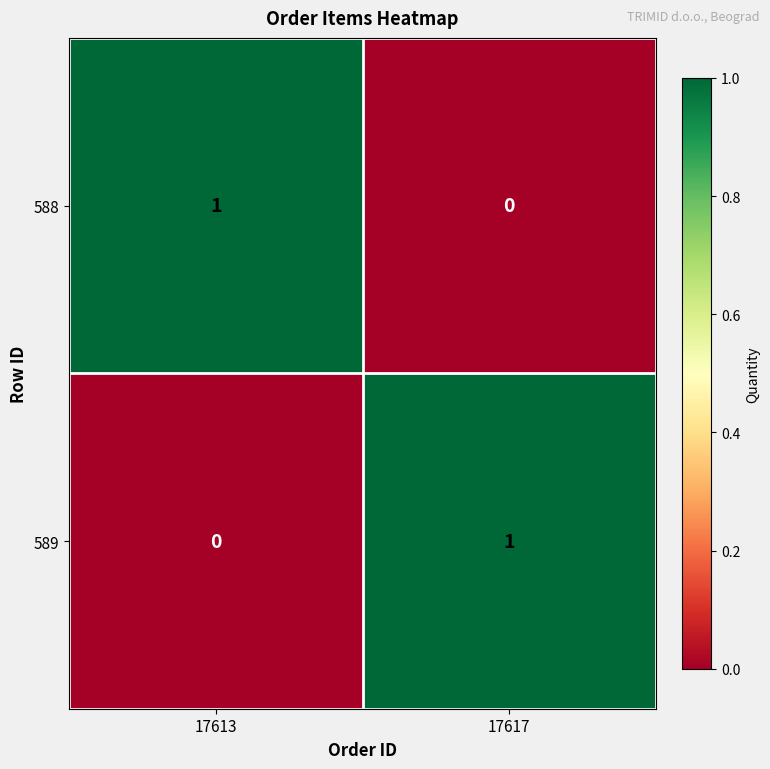

Where is 588 nearest to the value 0?

17617